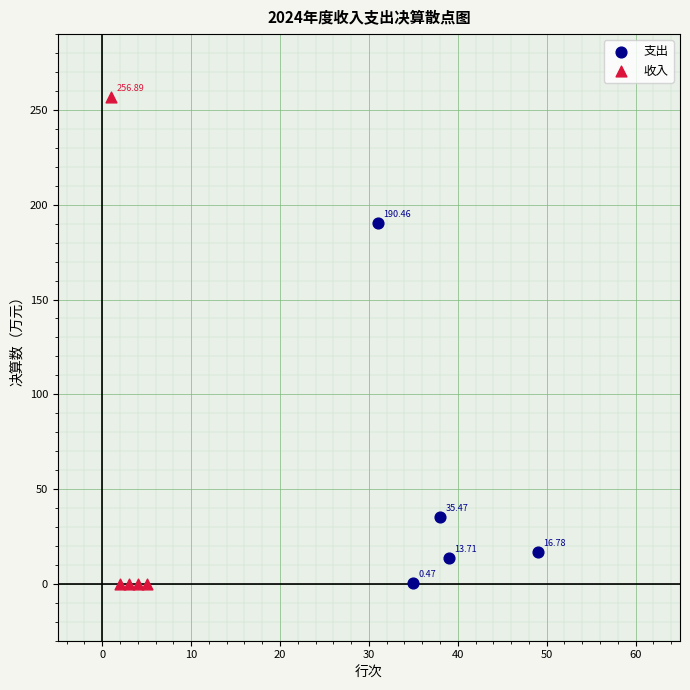

Which series has the largest Y range (max minus min)?

收入